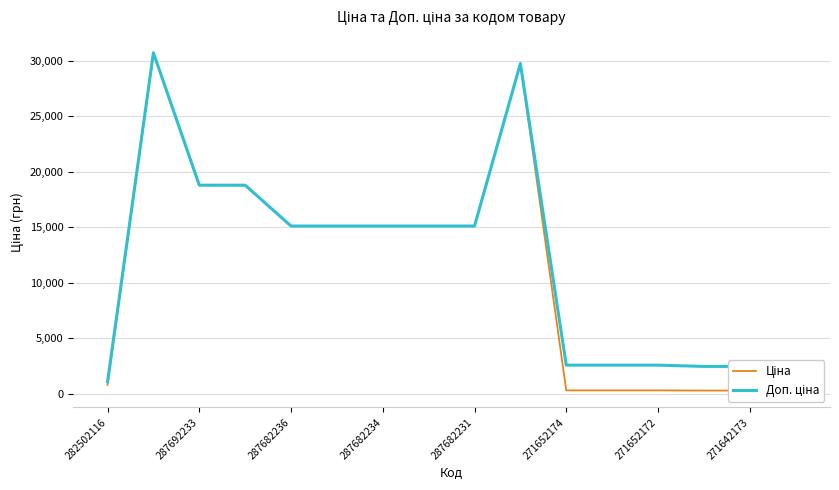

Which series has the largest total across all categories?

Доп. ціна